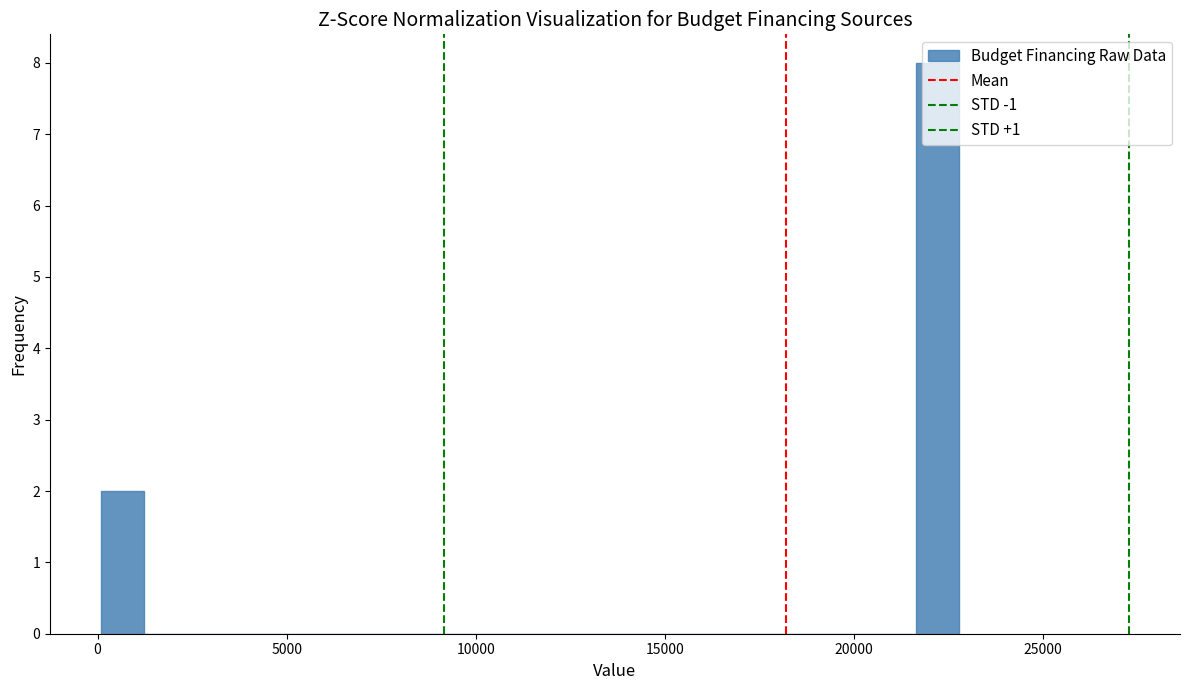

Around what value on the x-axis is the tallest bar? Give the approximate position of its centre, as read against the axis.

22000